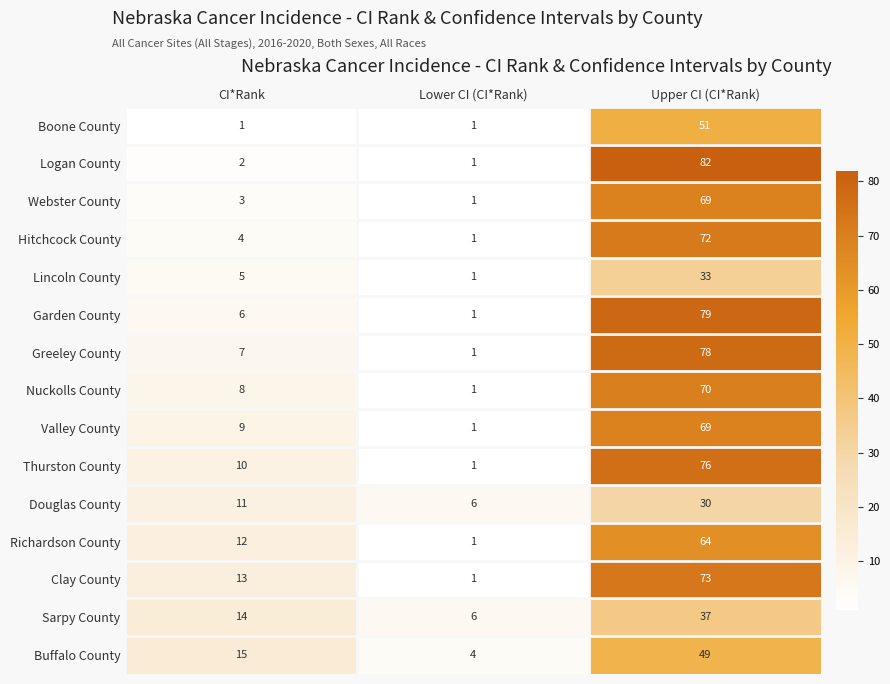

At which category is the sum across all series the highest?

Upper CI (CI*Rank)